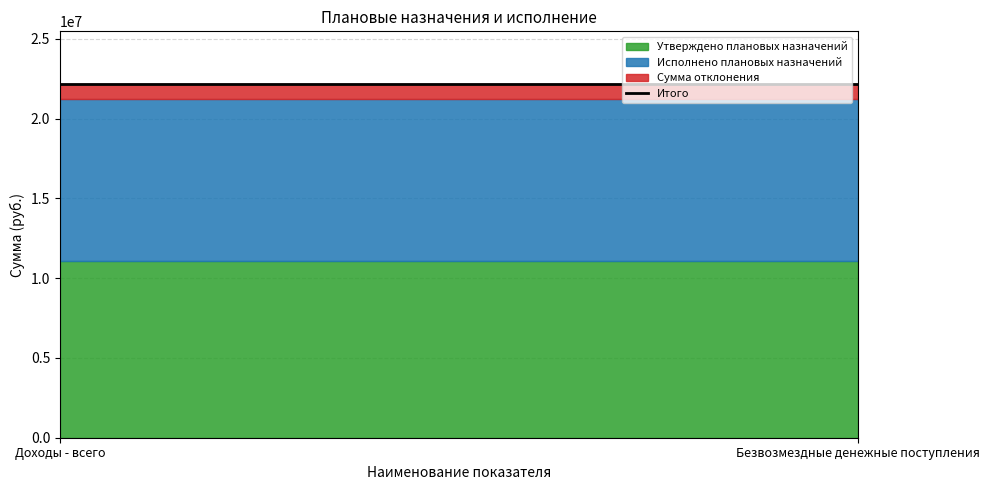

Where is Исполнено плановых назначений nearest to the value 10153853?

Доходы - всего